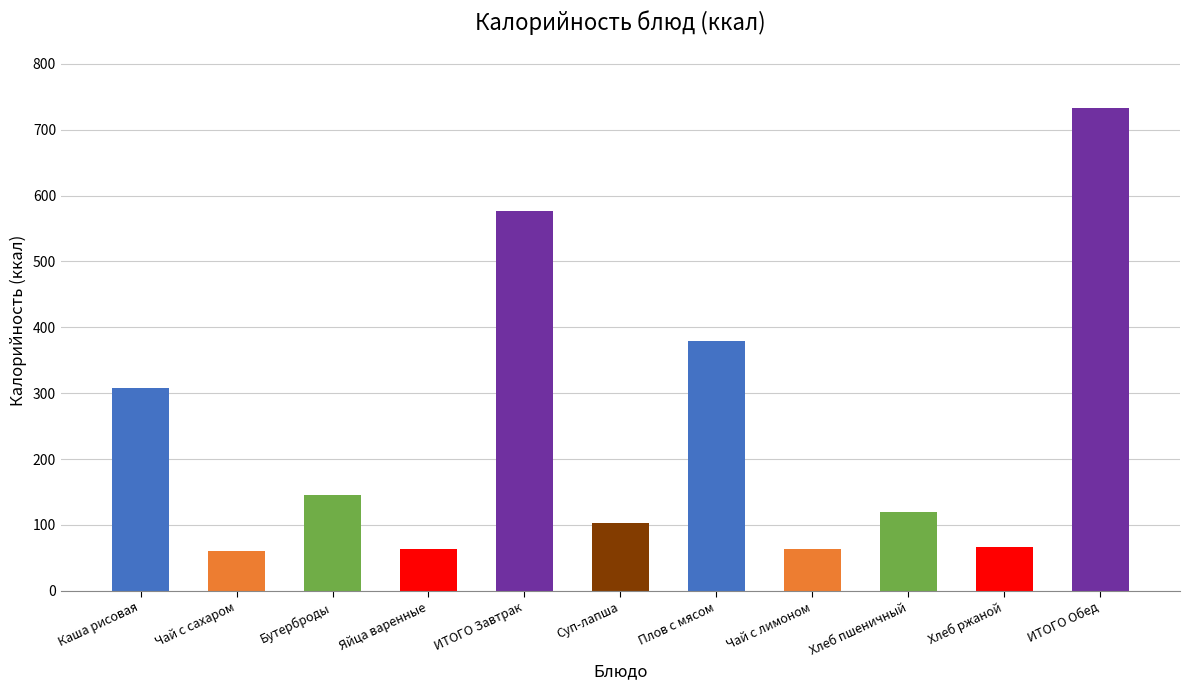

At which category does the chart reach its minimum across all series?

Чай с сахаром